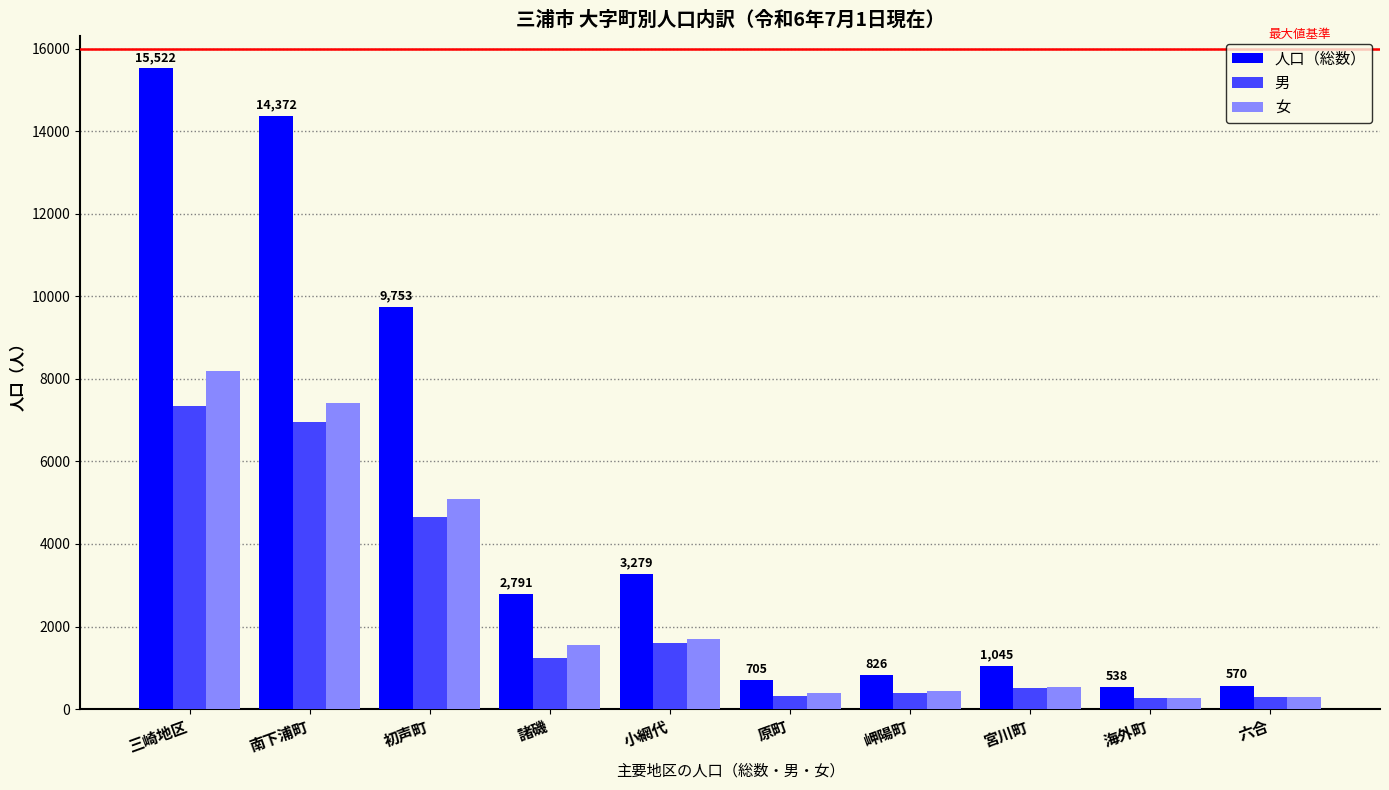

What is the value of the 女 bar at the 5th from the left?

1687